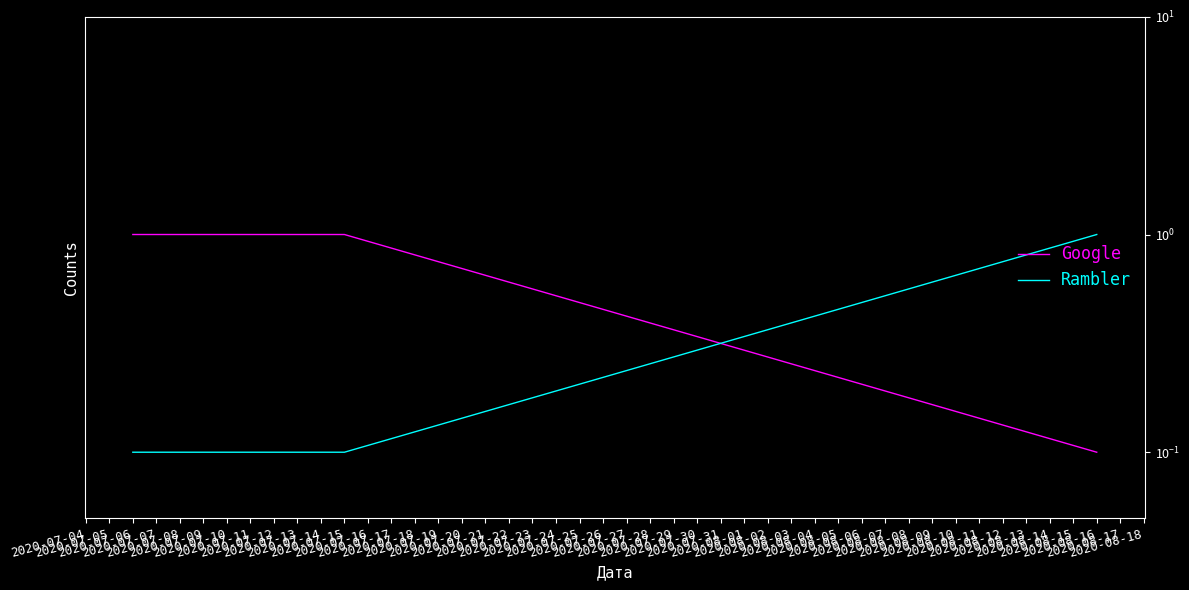

Which series has the widest spread of values?

Google